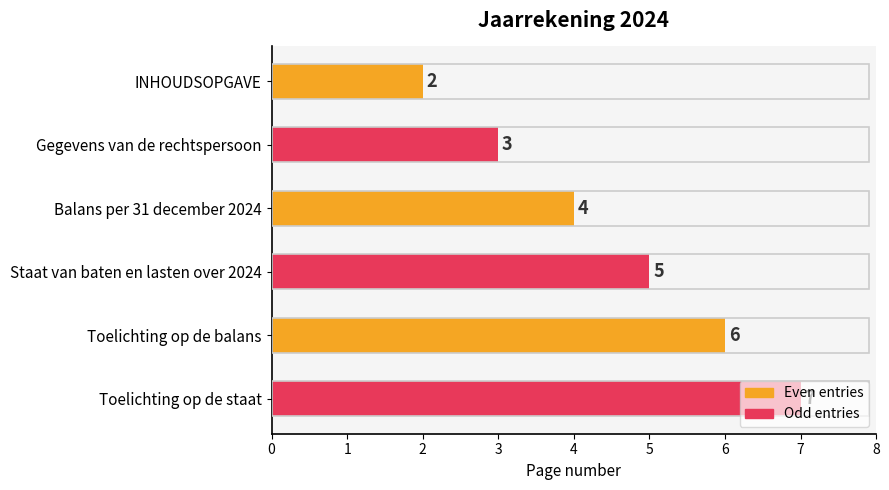

What is the label of the 6th bar from the bottom?

INHOUDSOPGAVE